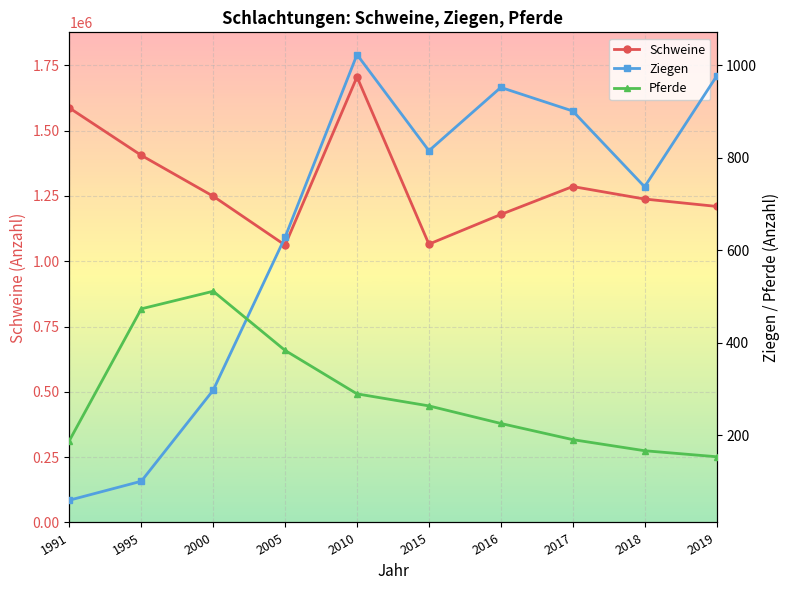

How many data points in Schweine are less than 1248759?

5